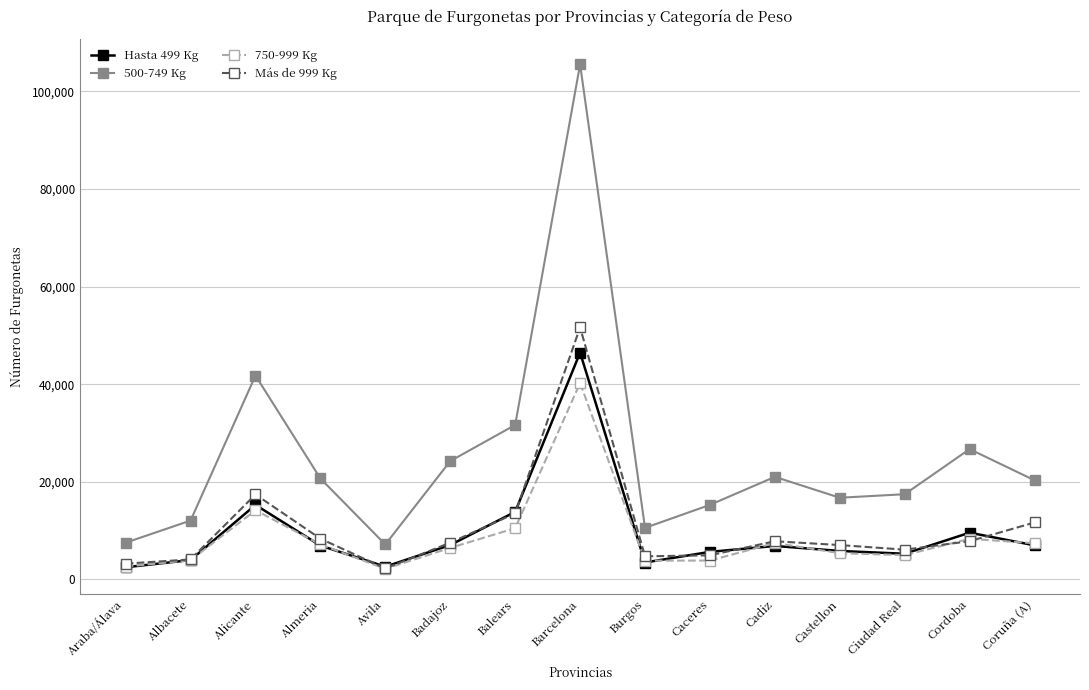

What is the difference between the Más de 999 Kg values at Barcelona and Avila?

49400